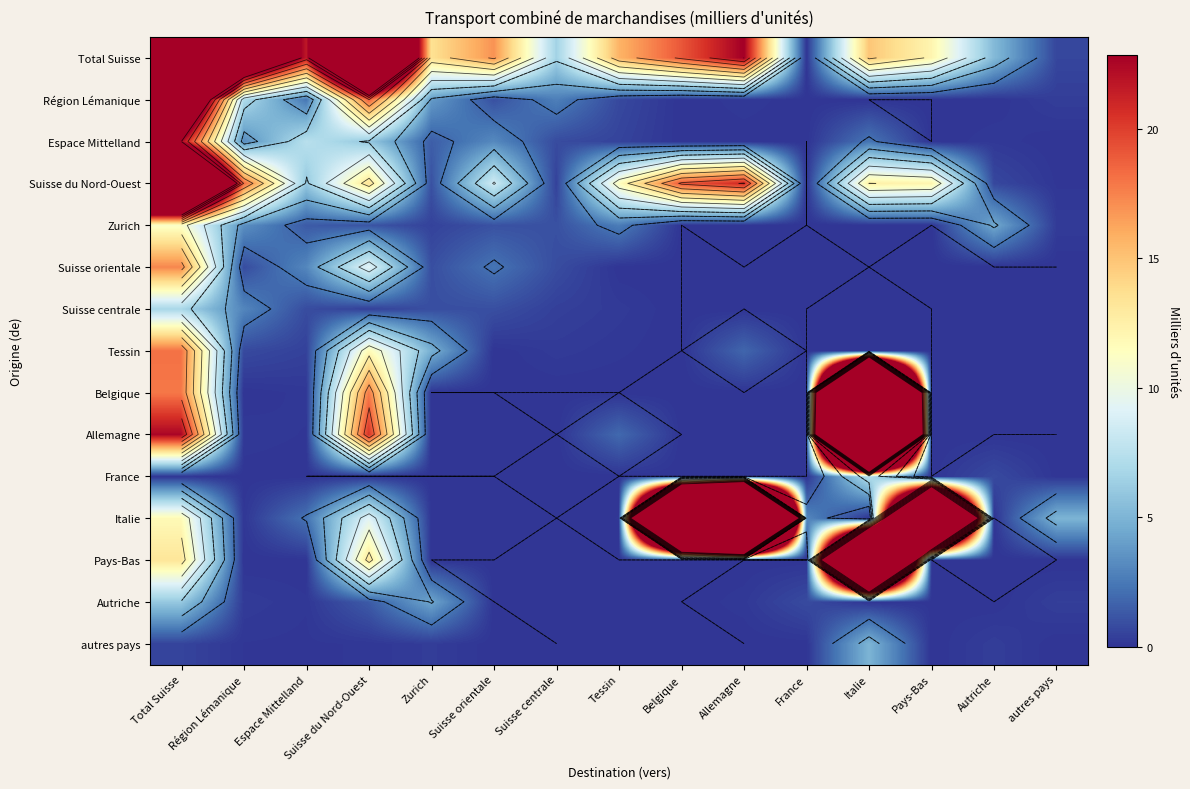

What is the difference between the maximum and minimum values in the autres pays series?

5.0